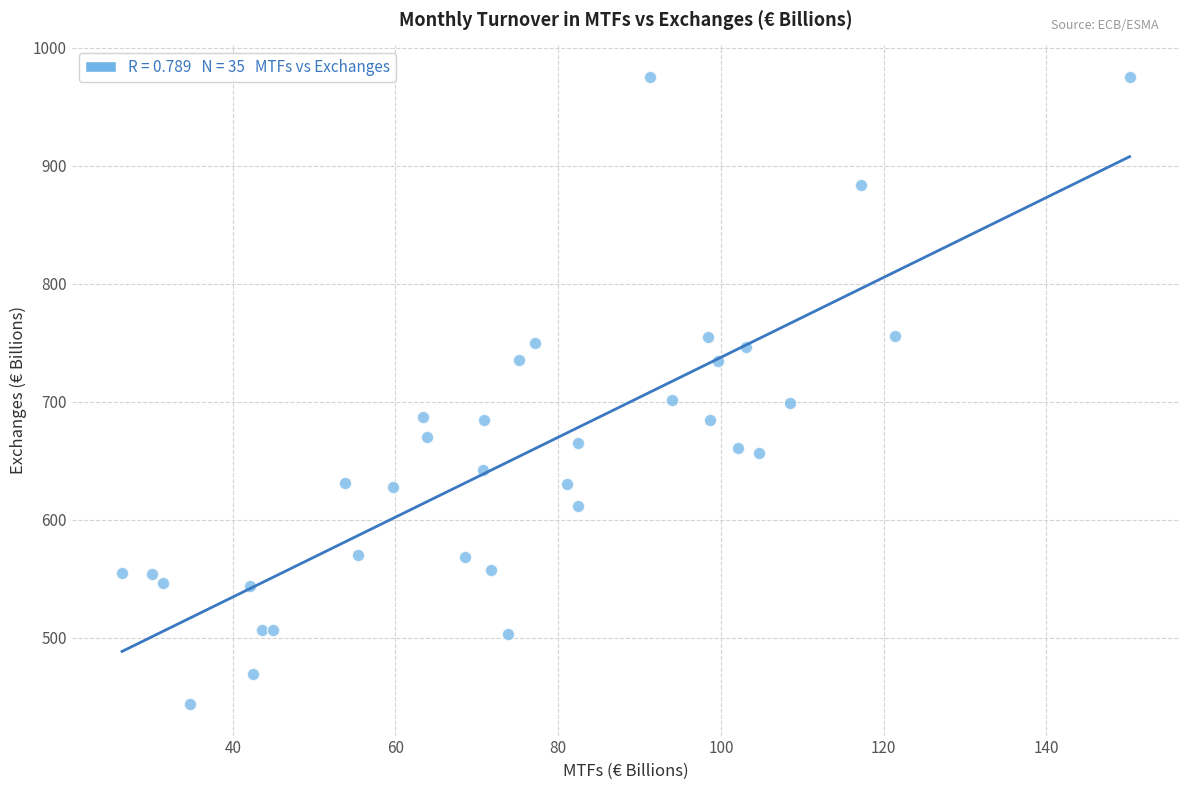

What is the range of Y values (max minus min)?

531.9